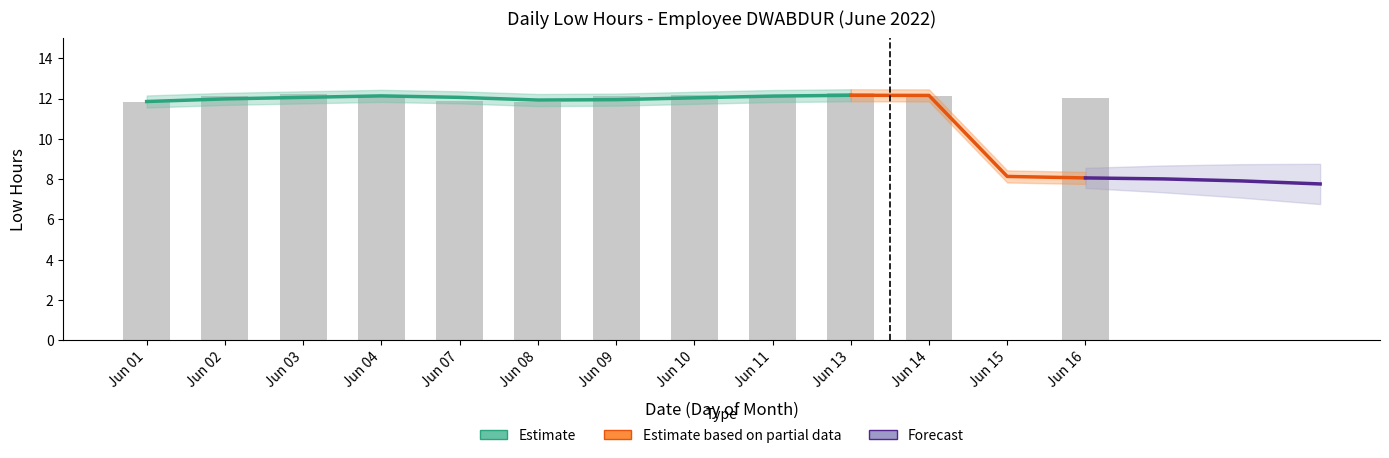

At which label does the data first exceed 12?

Jun 02